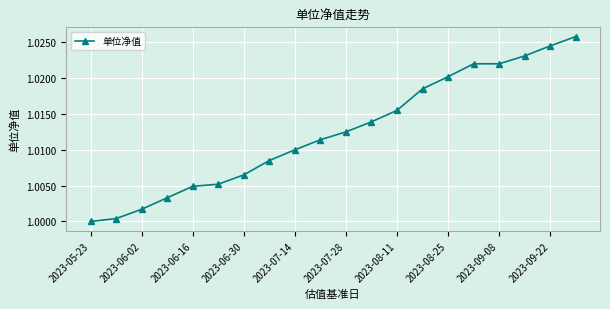

What is the sum of all values?

20.2